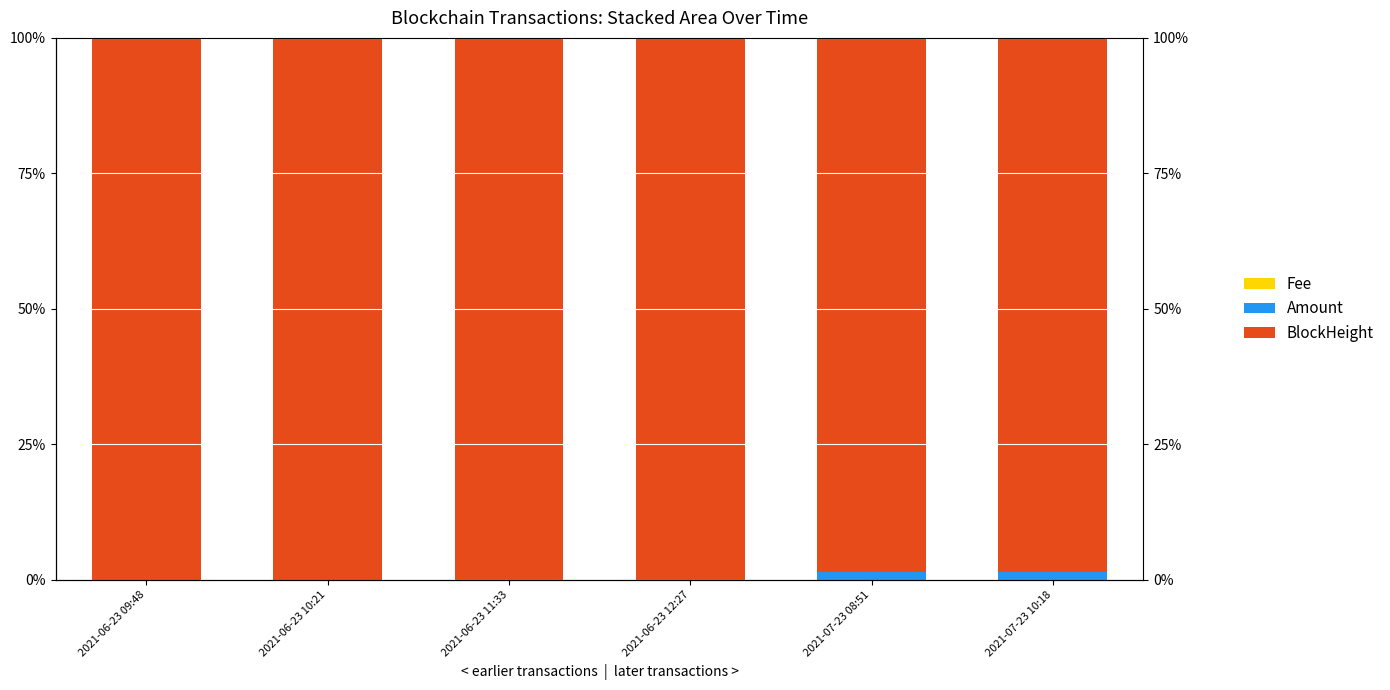

How many bars are there in each group?

3